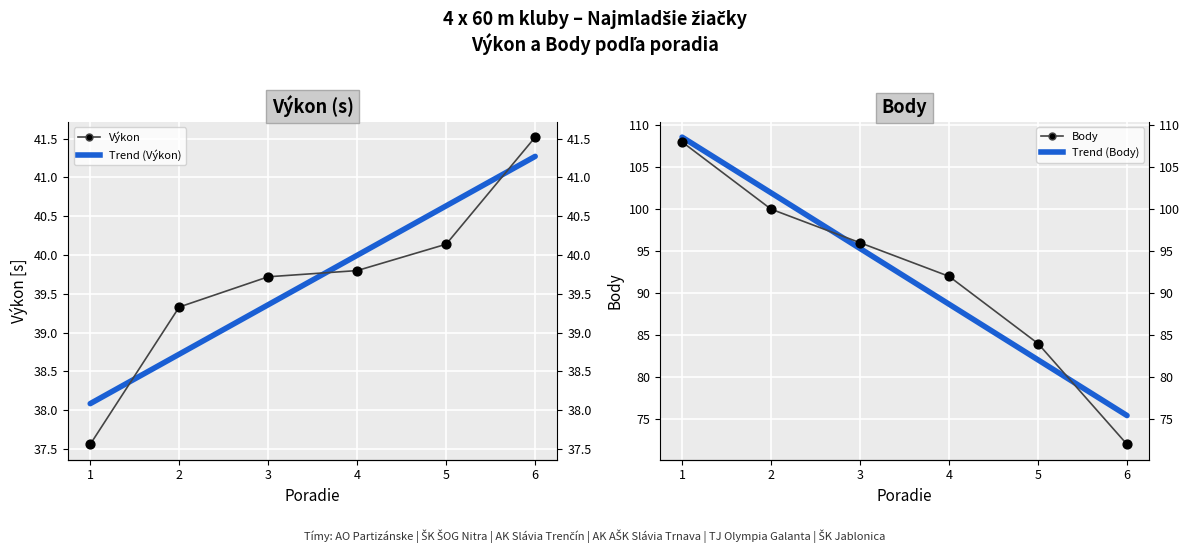

What are all the series names shown in the legend?

Výkon, Výkon trend, Body, Body trend